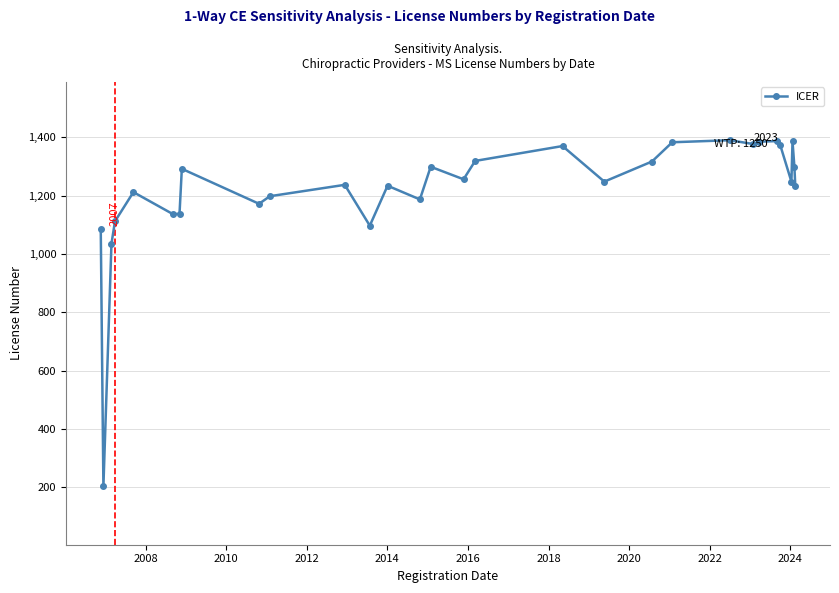

What is the average value?

1220